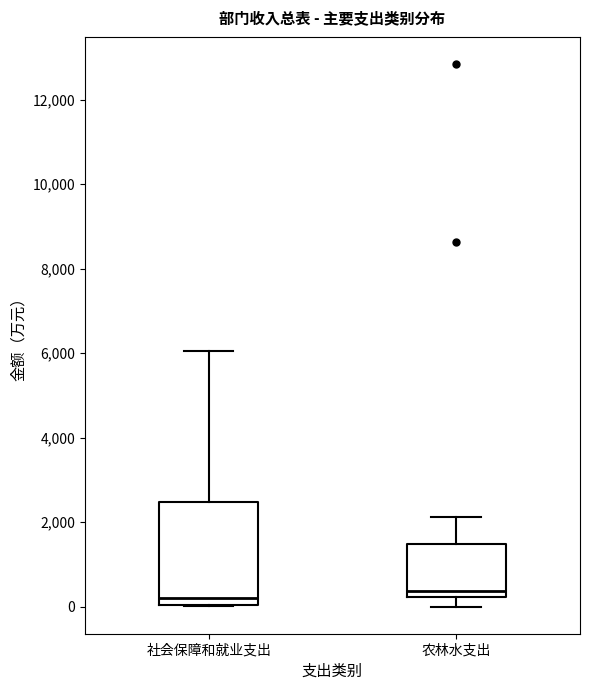

Reading left to right, read every box against the y-axis: the position of its median line, the range the box covers, and the ends of its whiskers. The values are not printed on the chart, so give them approximately, as read against the axis.

社会保障和就业支出: median 200, box 0 to 2400, whiskers 0 to 6000
农林水支出: median 400, box 200 to 1400, whiskers 0 to 2200